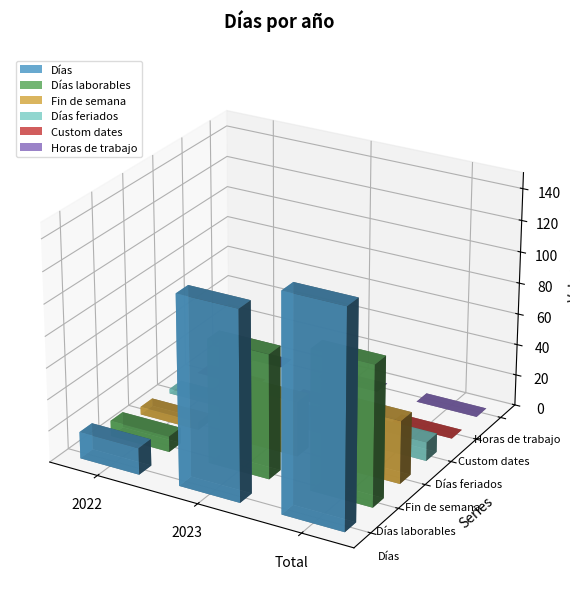

Rank the series by their maximum value, from lowest to highest.

Custom dates, Horas de trabajo, Días feriados, Fin de semana, Días laborables, Días